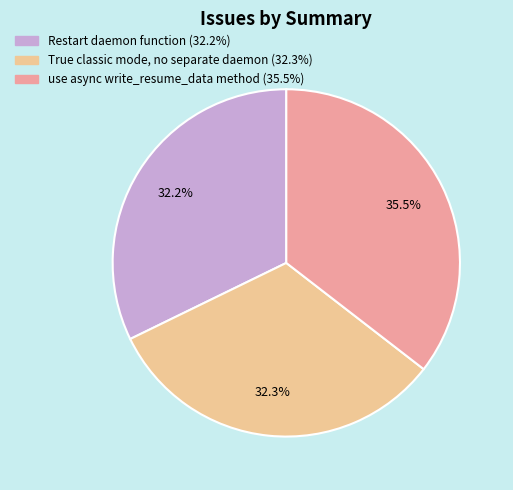

Is Restart daemon function the majority of the pie?

No